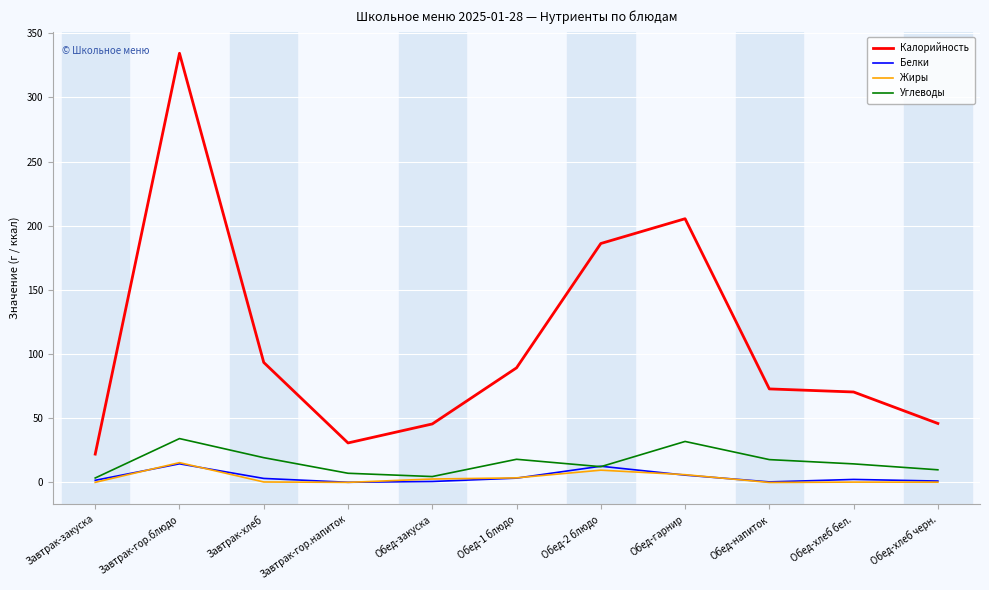

True or false: Калорийность has a value of 9.1 at Завтрак-закуска.

False